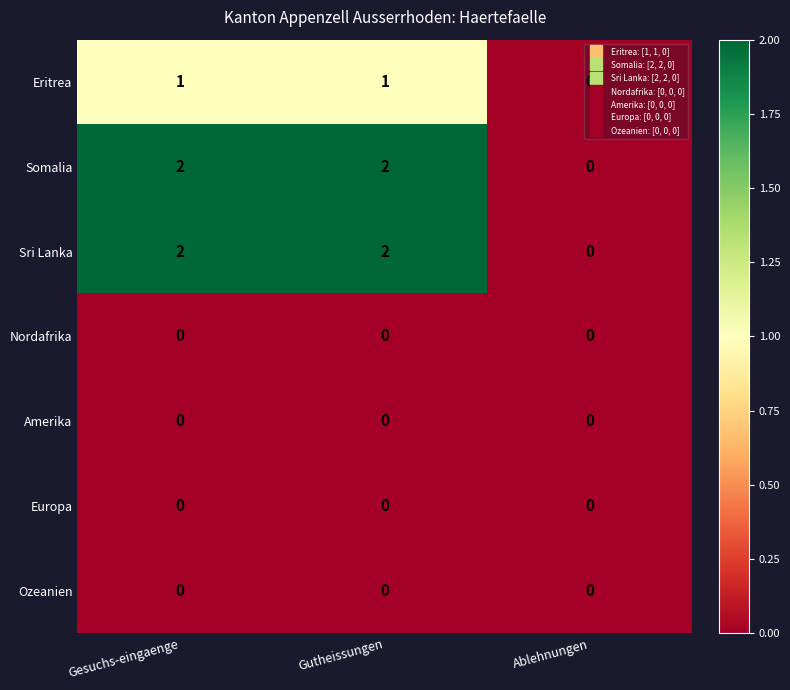

The Ozeanien series shows 0 at Gesuchs-eingaenge. True or false?

True